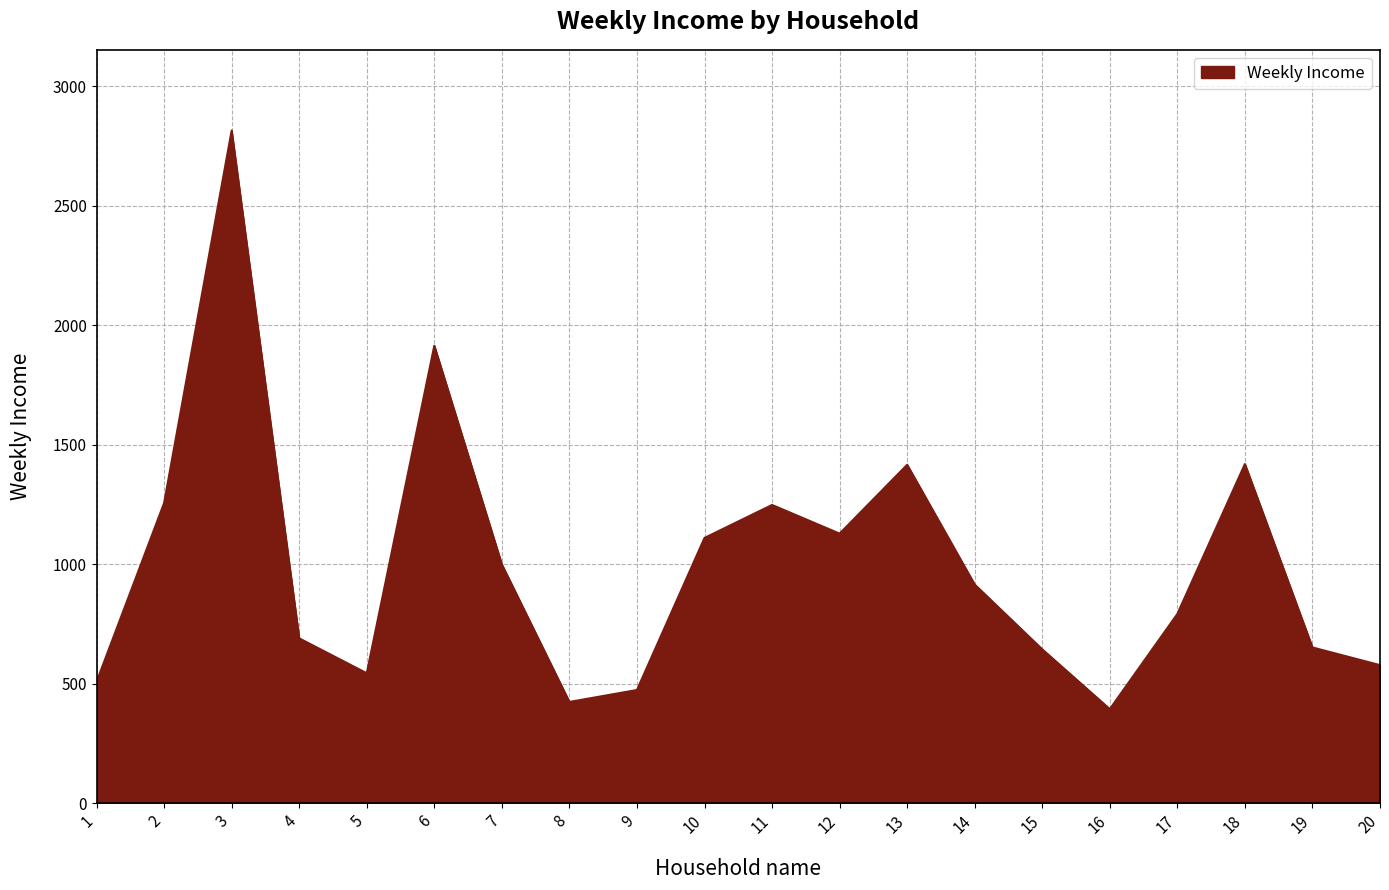

What is the smallest value displayed?

394